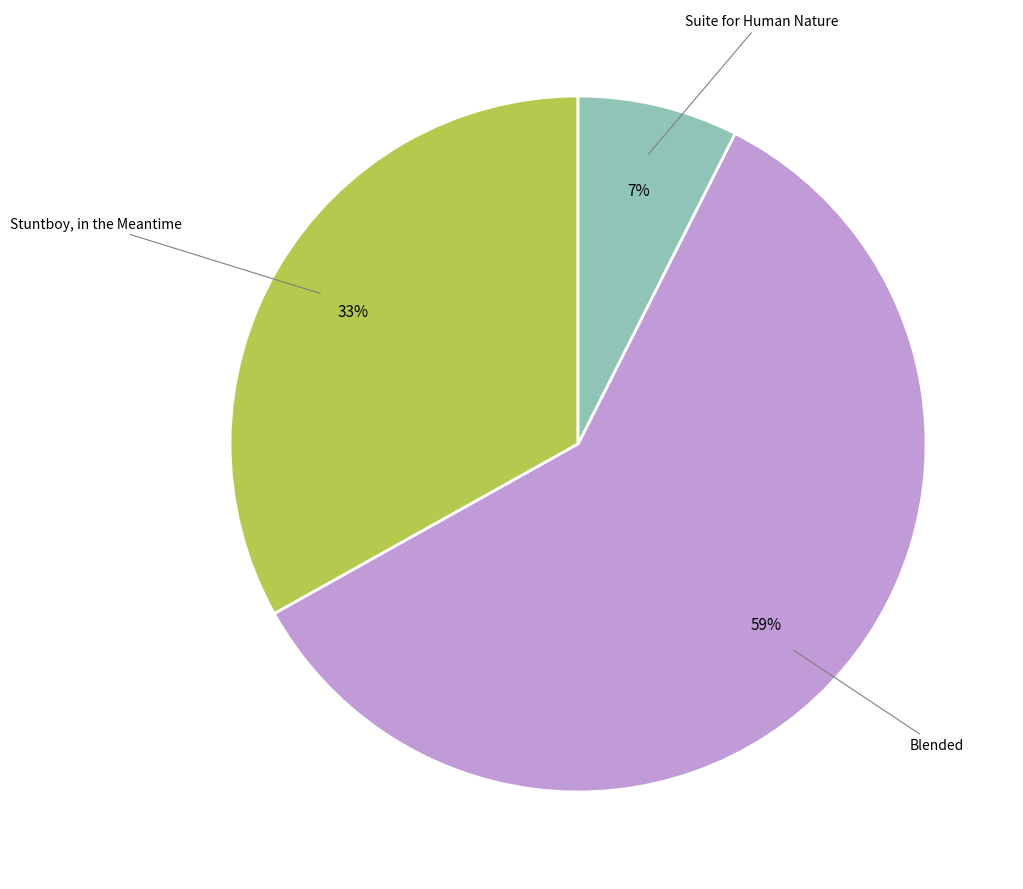

Which slice represents more than half of the pie?

Blended